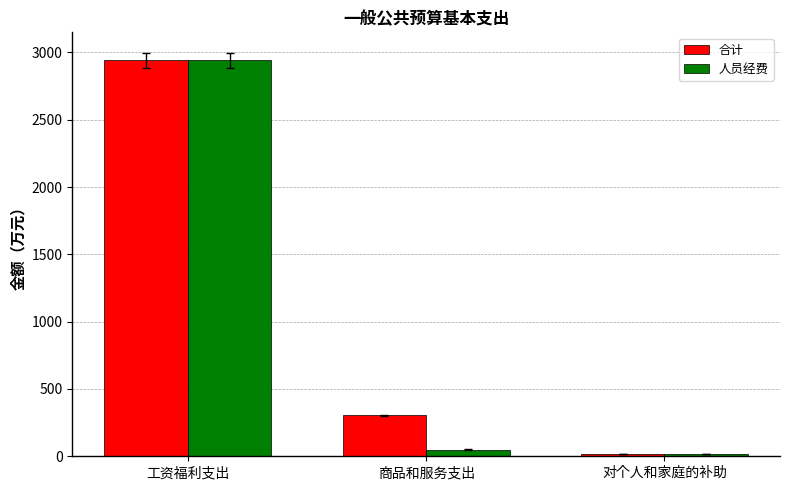

At which category is the sum across all series the highest?

工资福利支出